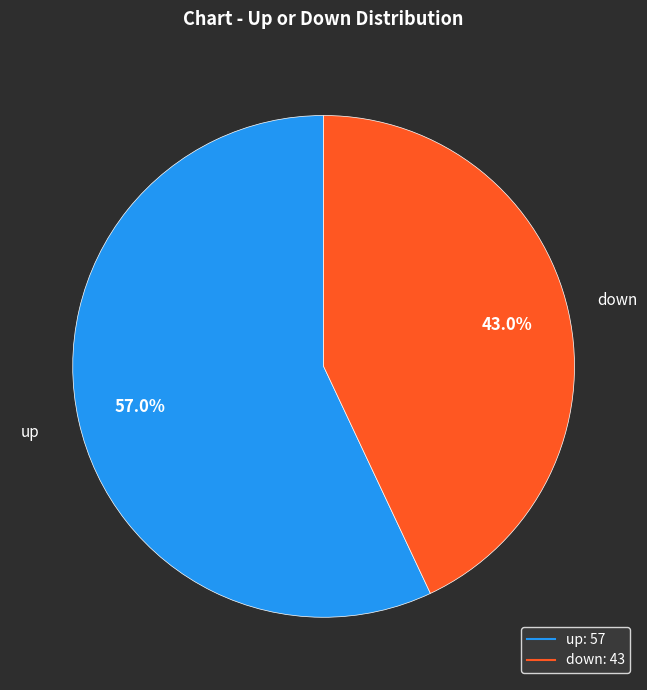

How many segments does this pie chart have?

2